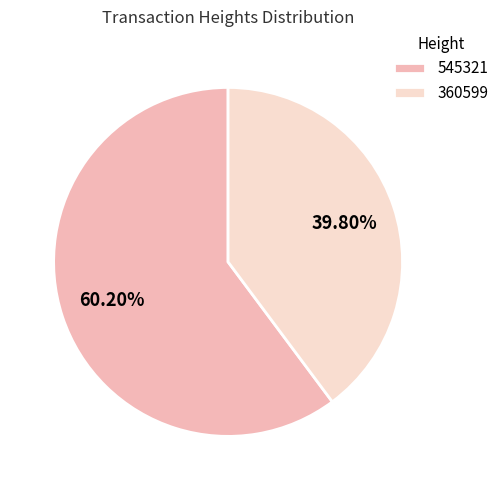

How many slices are in this pie chart?

2